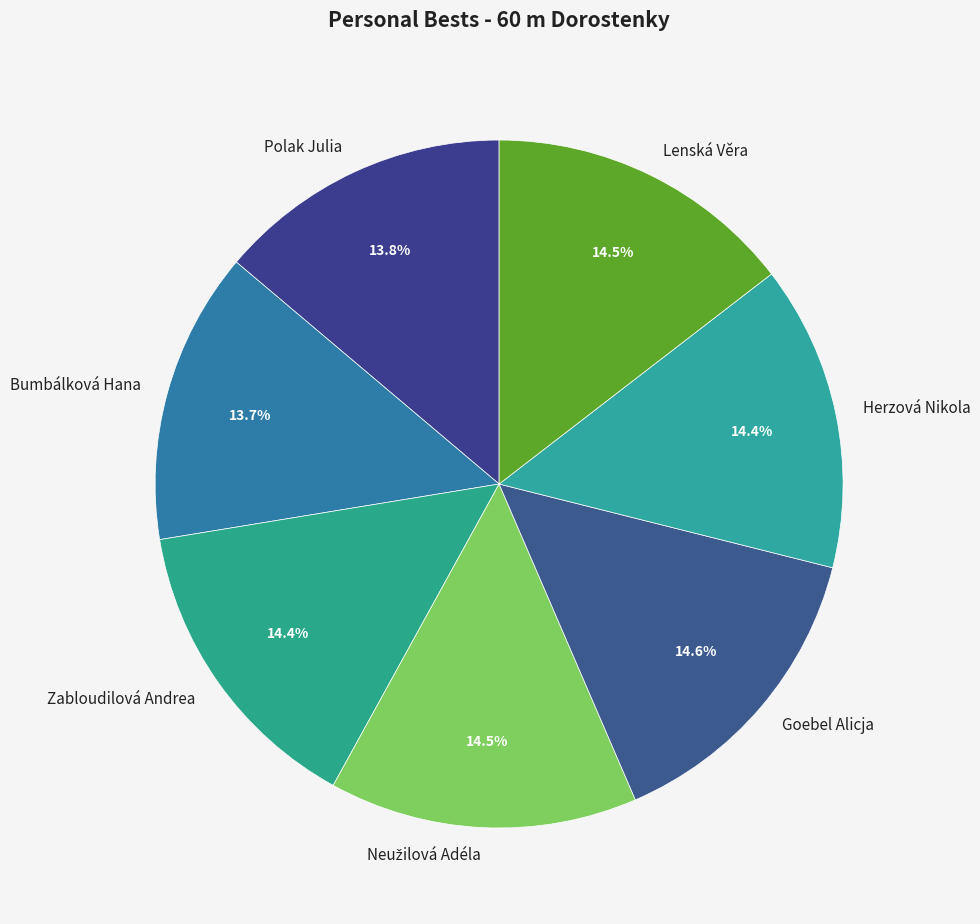

How many segments does this pie chart have?

7